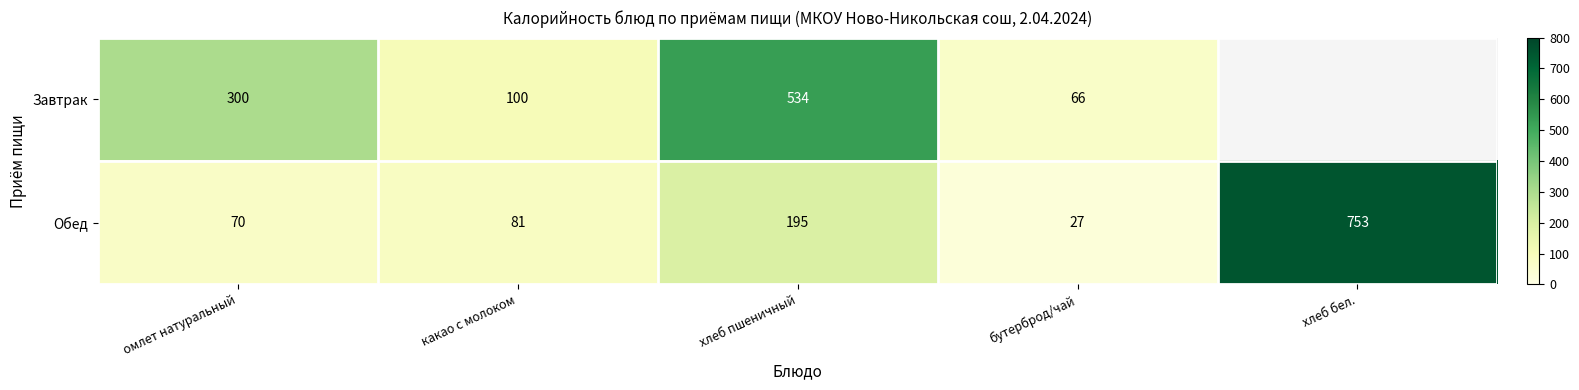

Rank the series at хлеб пшеничный from lowest to highest value.

Обед, Завтрак